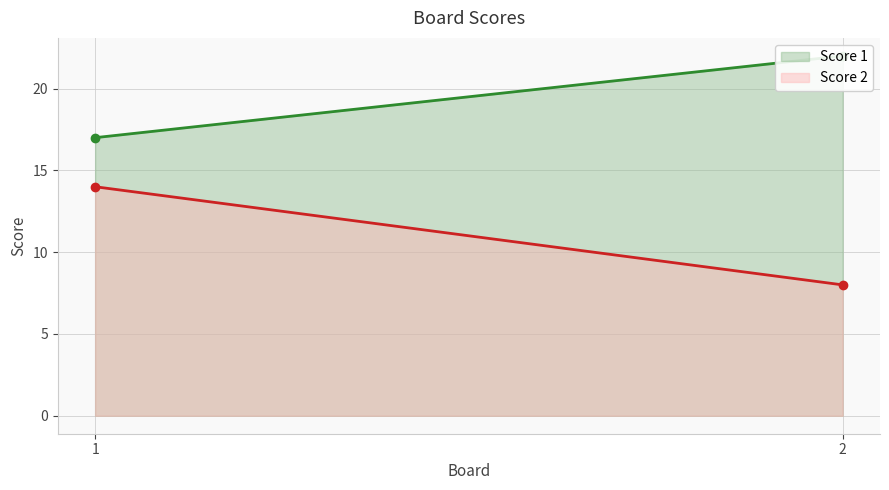

Rank the series at 2 from lowest to highest value.

Score 2, Score 1